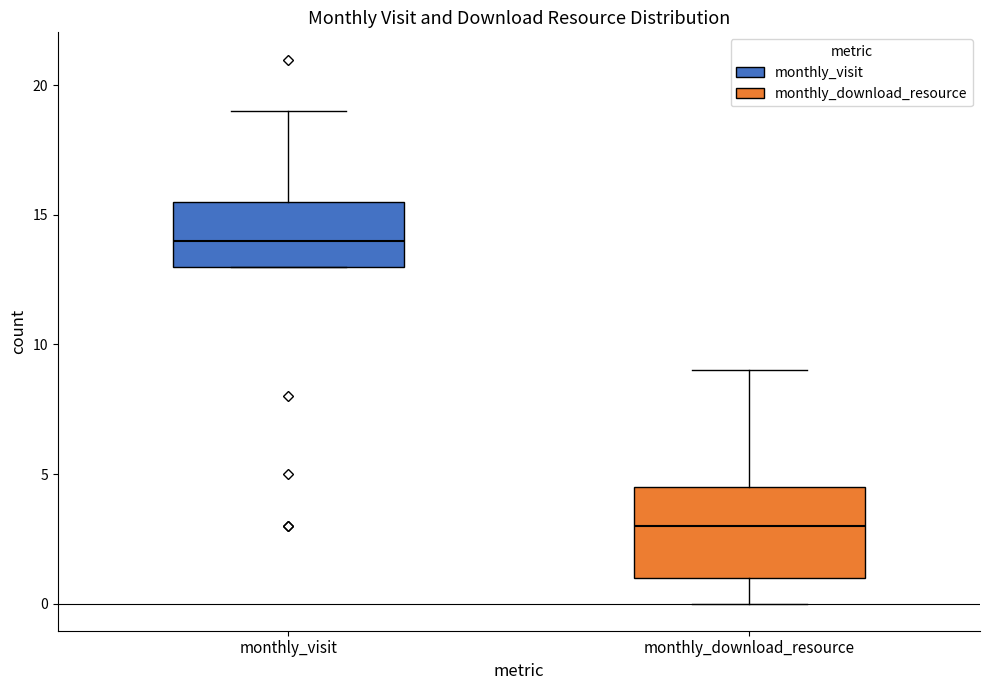

Reading left to right, read every box against the y-axis: the position of its median line, the range the box covers, and the ends of its whiskers. The values are not printed on the chart, so give them approximately, as read against the axis.

monthly_visit: median 14.0, box 13.0 to 15.5, whiskers 13.0 to 19.0
monthly_download_resource: median 3.0, box 1.0 to 4.5, whiskers 0.0 to 9.0